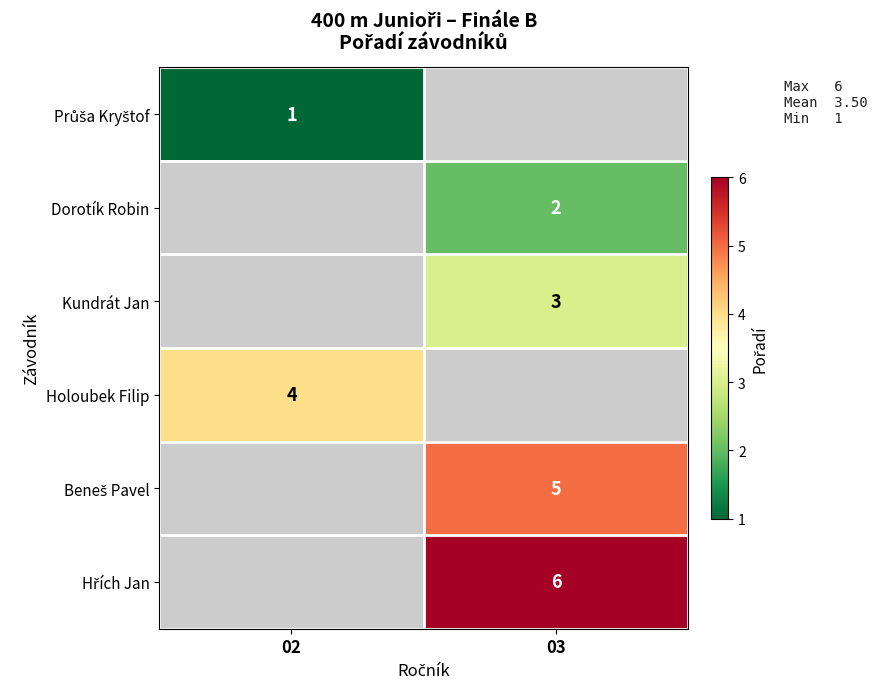

The value of Holoubek Filip at 02 is 4. True or false?

True